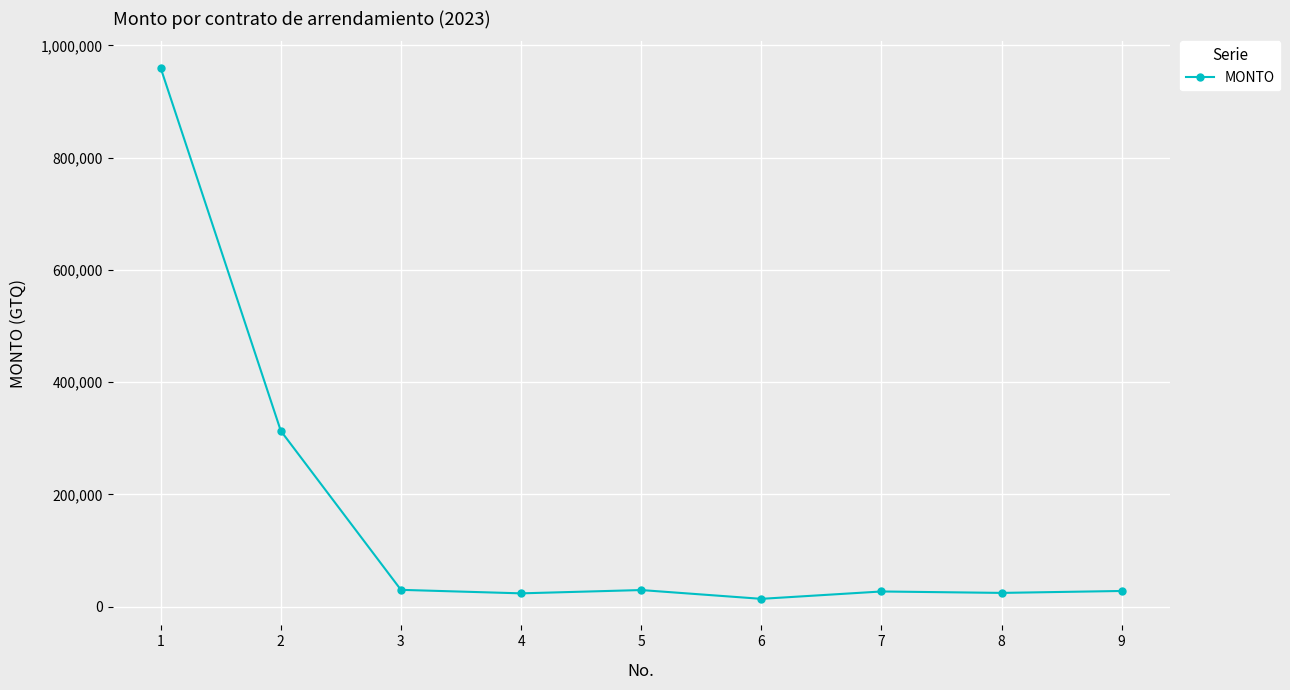

What is the sum of all values?

1450254.0